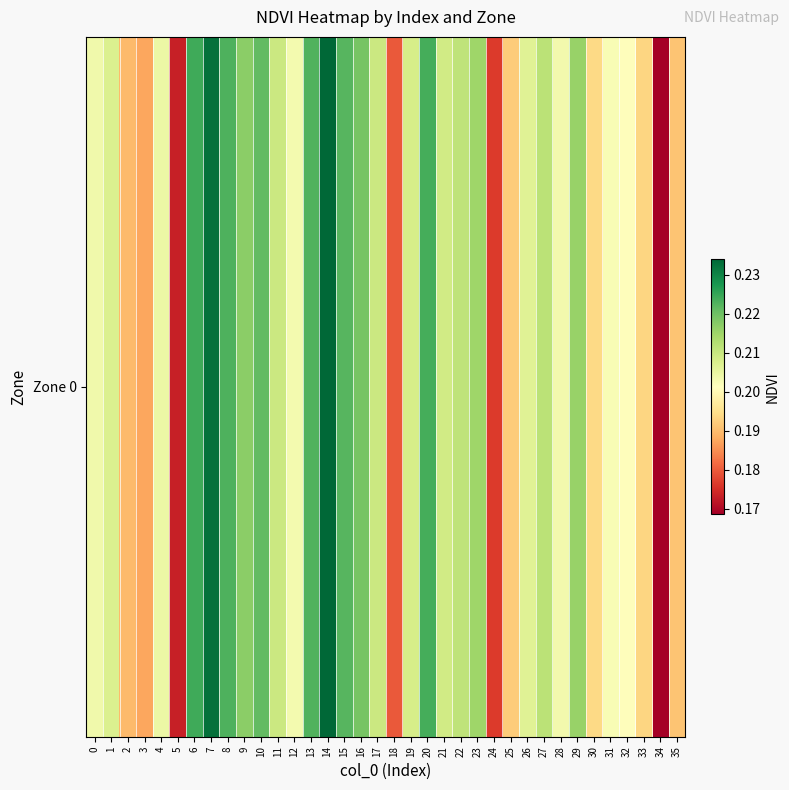

Between 30 and 26, which is larger?

26